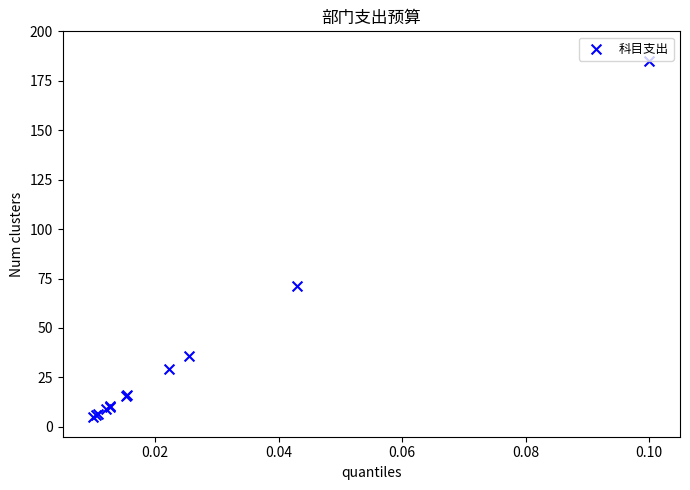

What Y value in the scatter plot is closest to 95?

71.0